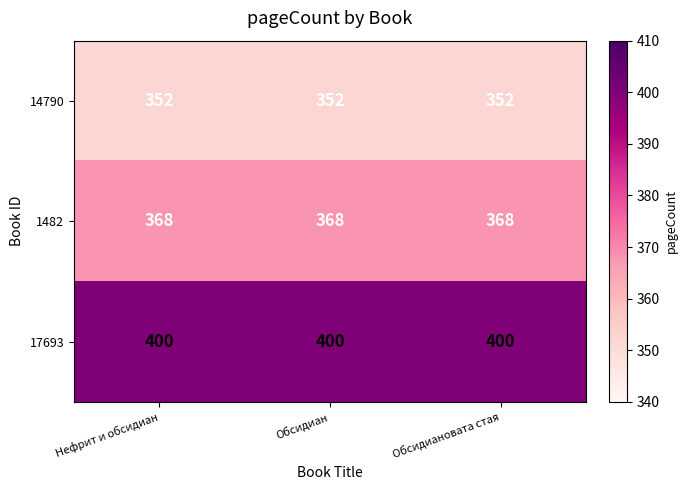

List the series in order of their peak value, highest first.

17693, 1482, 14790